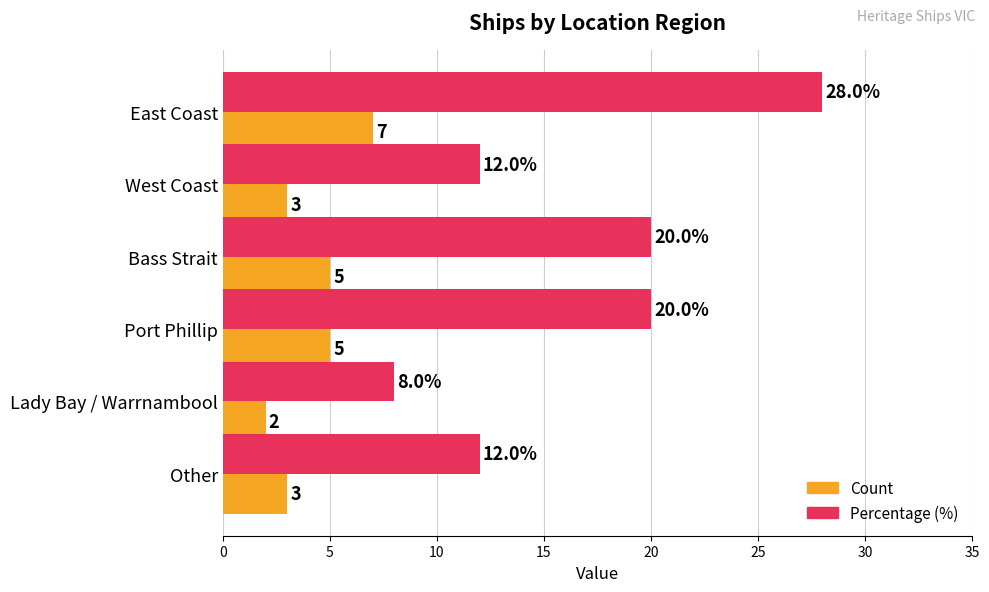

Which category has the lowest value in the Count series?

Lady Bay / Warrnambool